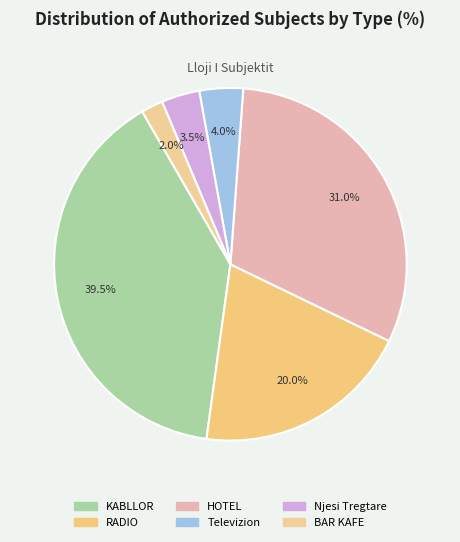

Which slice is the smallest?

BAR KAFE